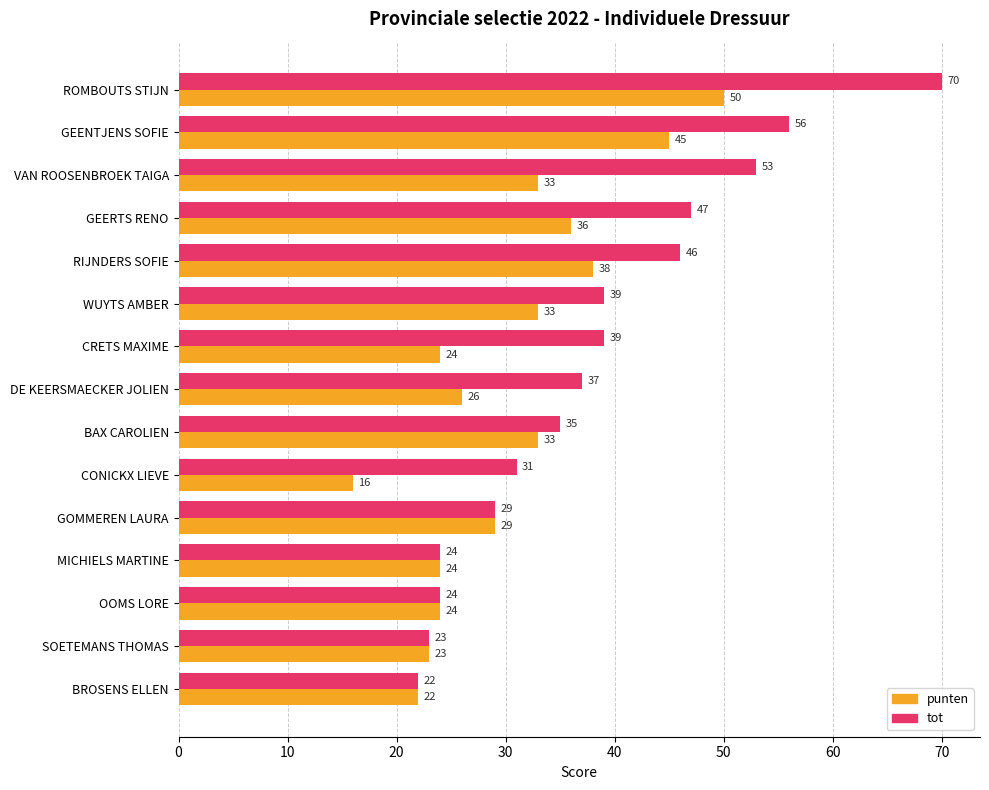

What is the difference between the tot values at BROSENS ELLEN and GEERTS RENO?

25